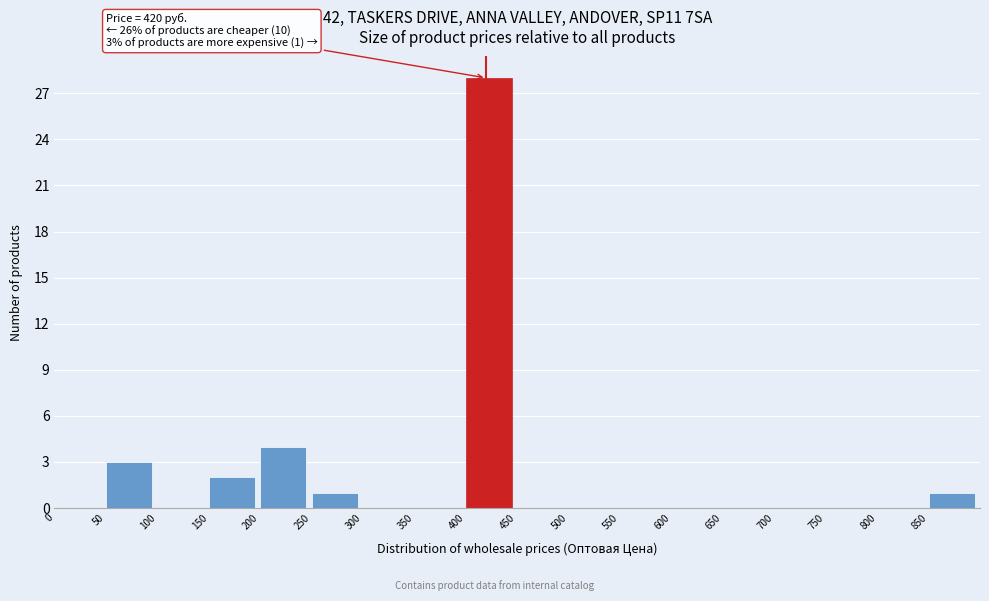

Over which range of the x-axis is the bar tallest?

400 to 450